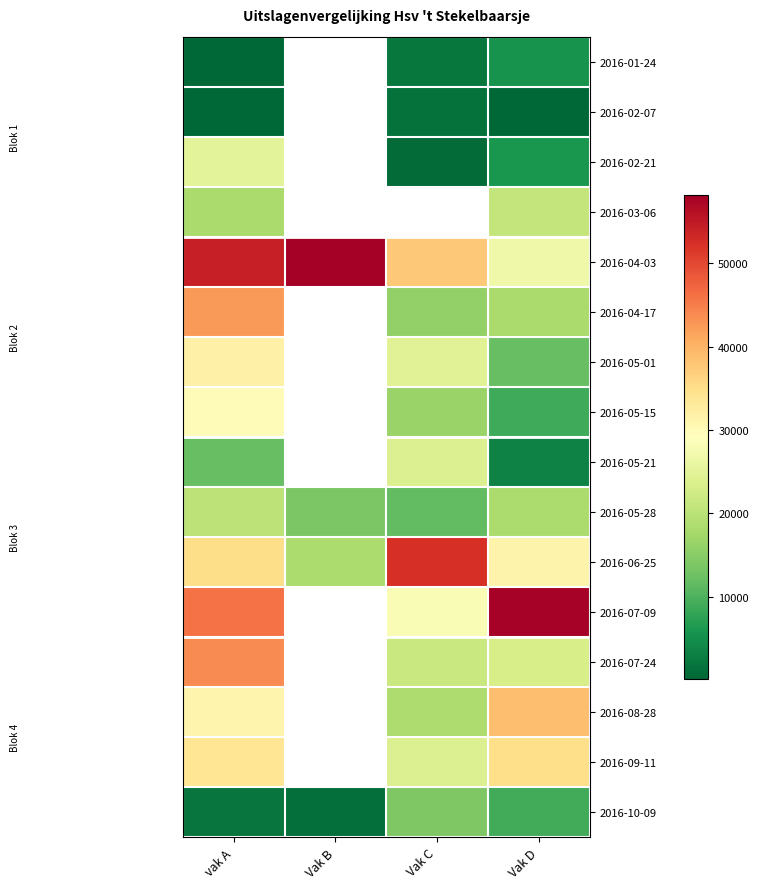

At which category is the sum across all series the highest?

vak A